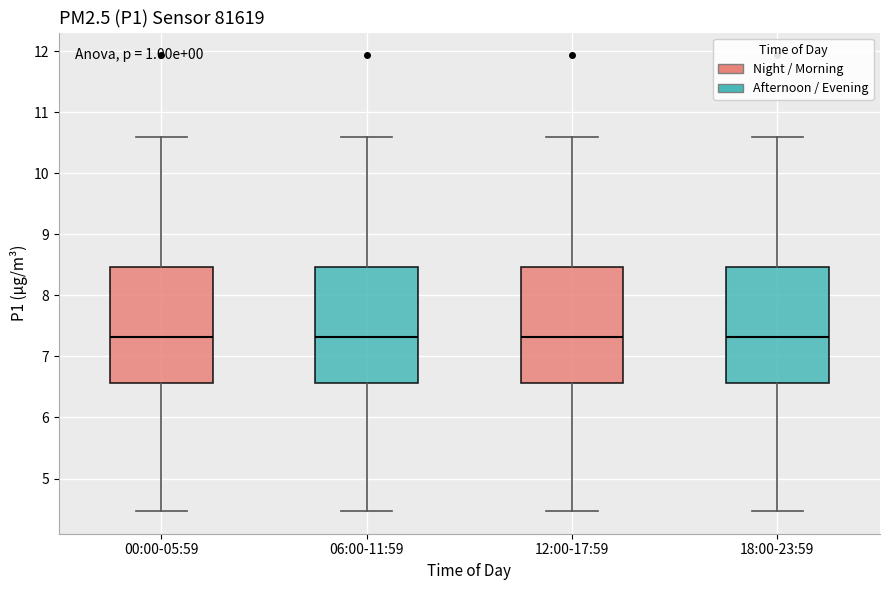

Reading left to right, read every box against the y-axis: the position of its median line, the range the box covers, and the ends of its whiskers. The values are not printed on the chart, so give them approximately, as read against the axis.

00:00-05:59: median 7.3, box 6.6 to 8.5, whiskers 4.5 to 10.6
06:00-11:59: median 7.3, box 6.6 to 8.5, whiskers 4.5 to 10.6
12:00-17:59: median 7.3, box 6.6 to 8.5, whiskers 4.5 to 10.6
18:00-23:59: median 7.3, box 6.6 to 8.5, whiskers 4.5 to 10.6